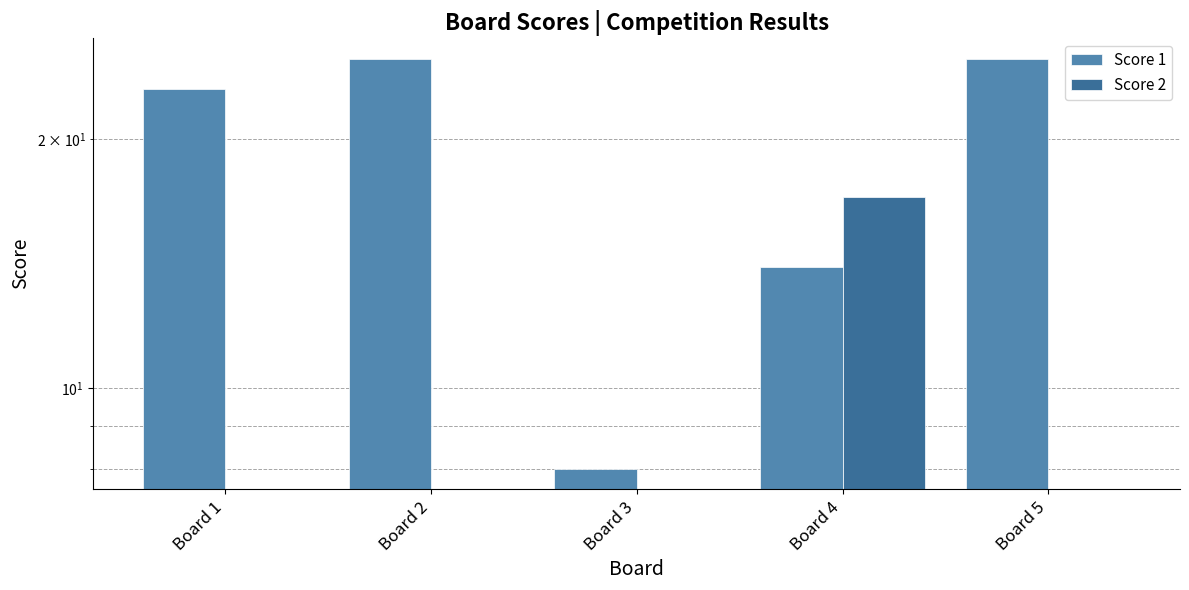

What is the difference between the highest and lowest values at Board 1?

23